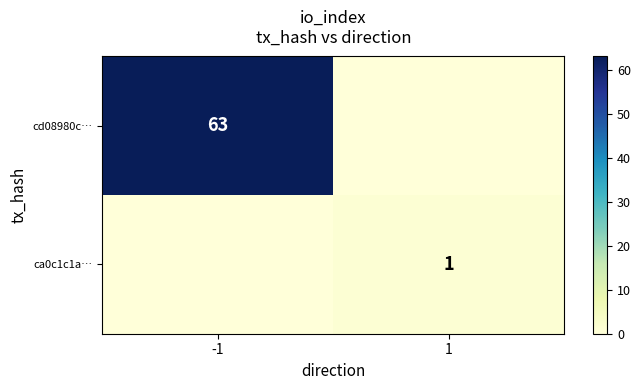

The cd08980c… series shows 39 at -1. True or false?

False